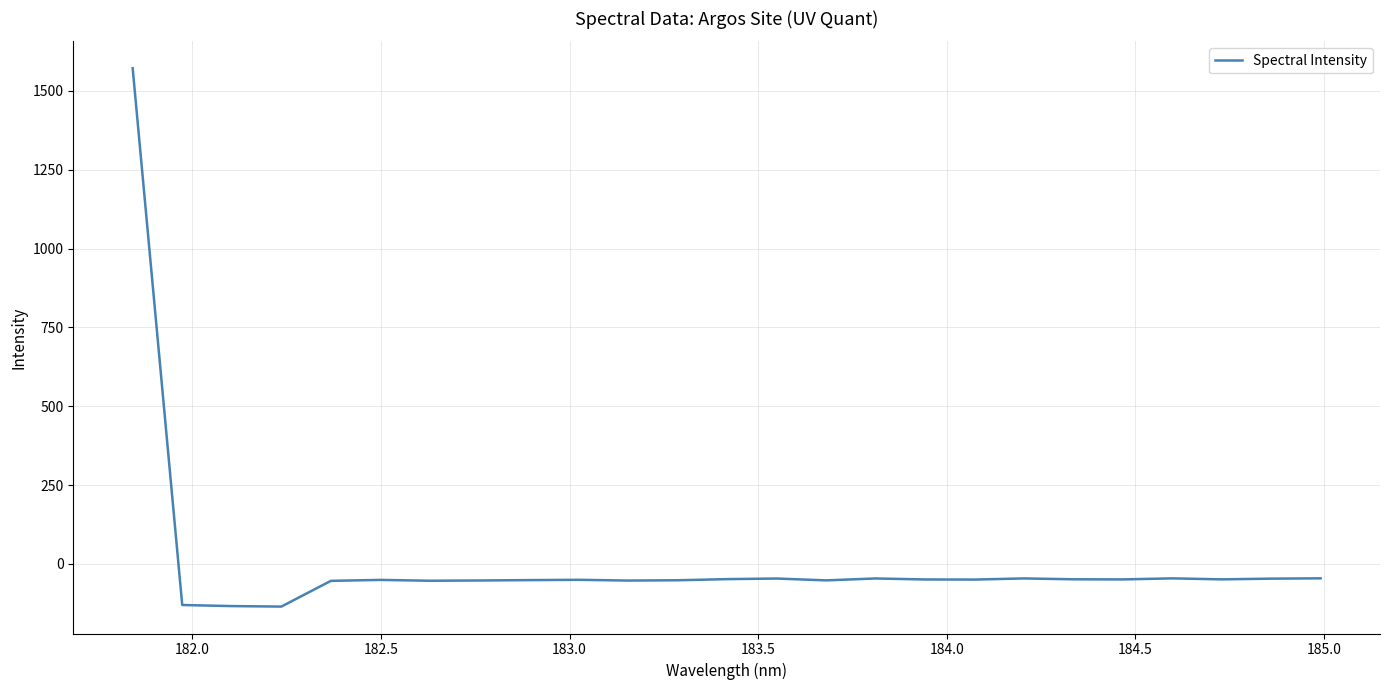

How many distinct data groups are displayed?

1